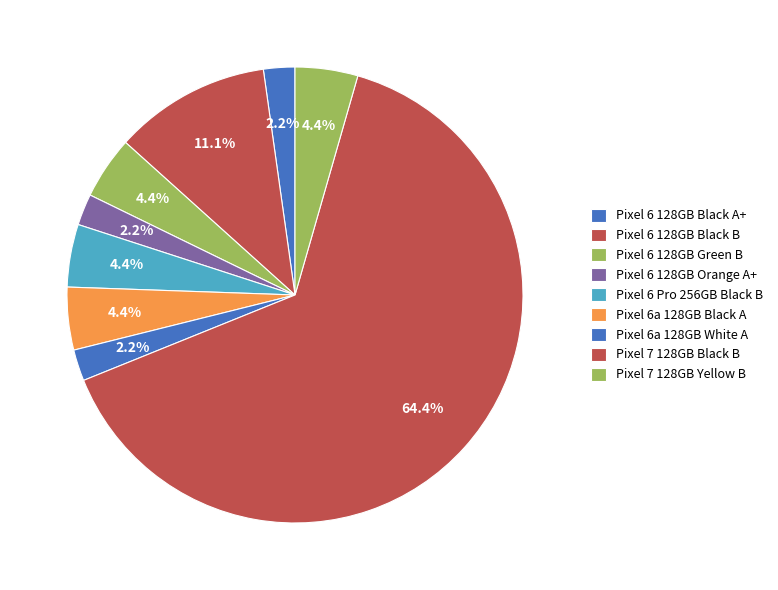

Rank the categories by value from highest to lowest.

Pixel 7 128GB Black B, Pixel 6 128GB Black B, Pixel 6 128GB Green B, Pixel 6 Pro 256GB Black B, Pixel 6a 128GB Black A, Pixel 7 128GB Yellow B, Pixel 6 128GB Black A+, Pixel 6 128GB Orange A+, Pixel 6a 128GB White A